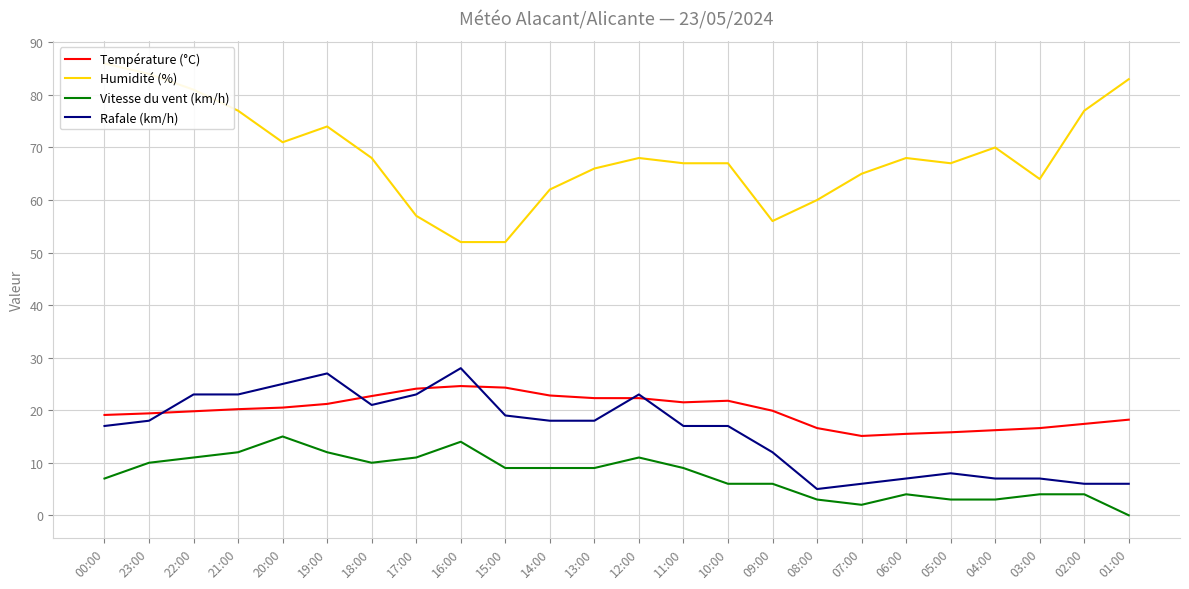

Which series ends up on top after the final intersection of Température (°C) and Rafale (km/h)?

Température (°C)